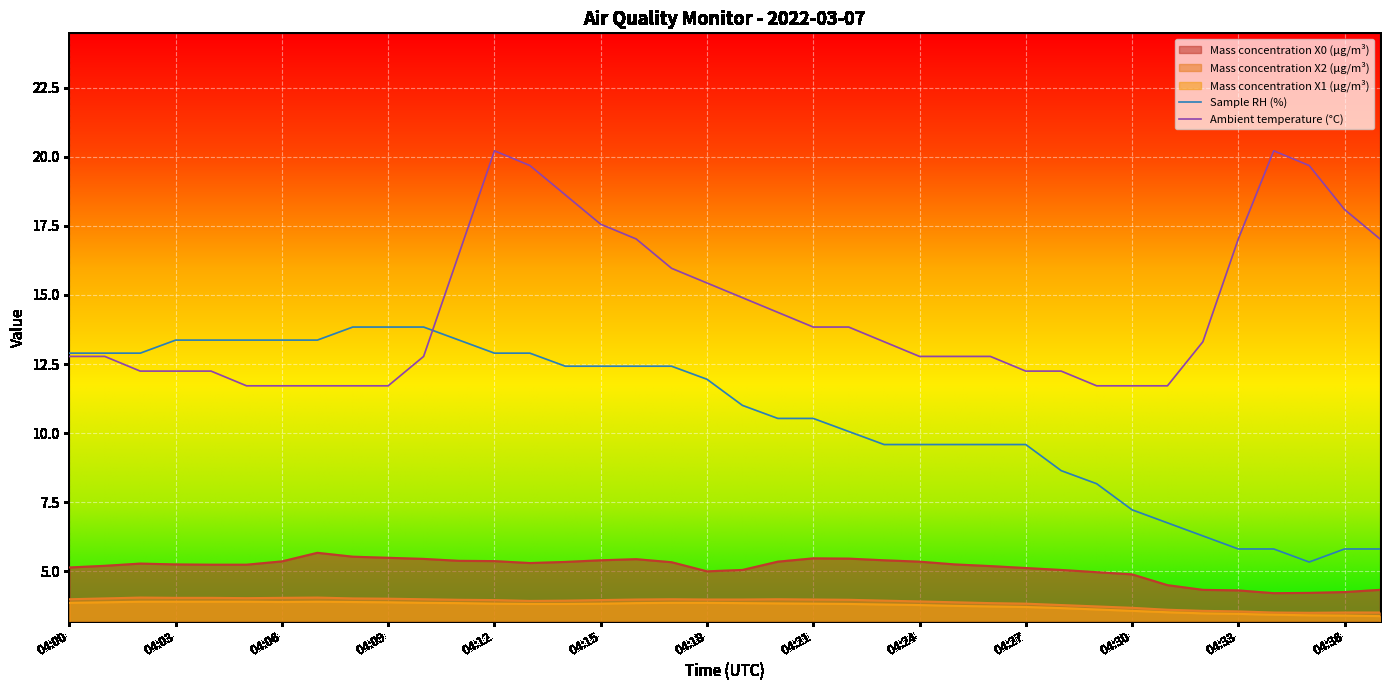

Which category has the highest value across all series?

04:12